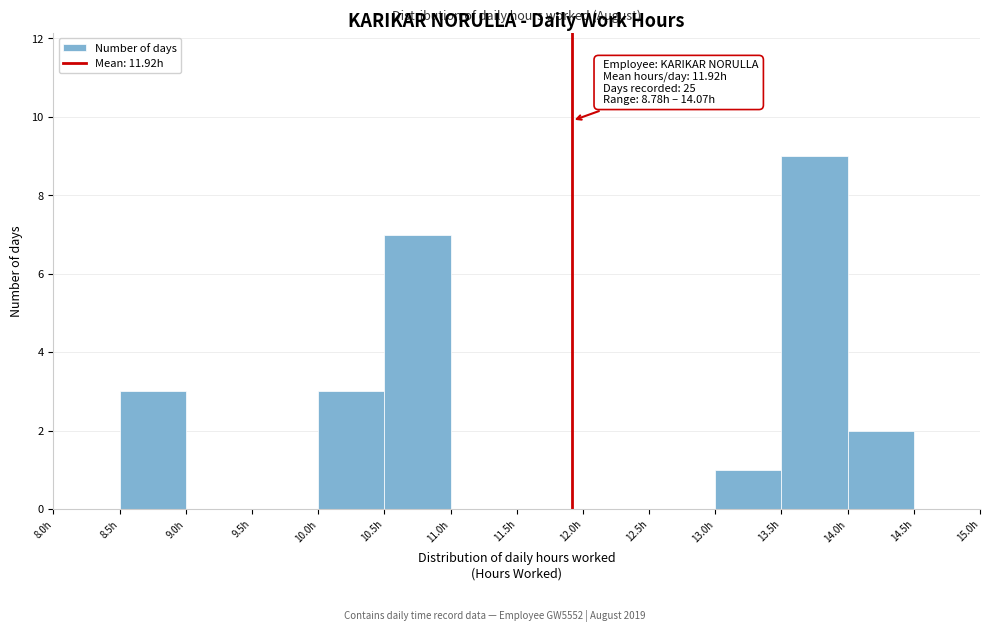

Which range on the x-axis has the tallest bar?

13.5 to 14.0